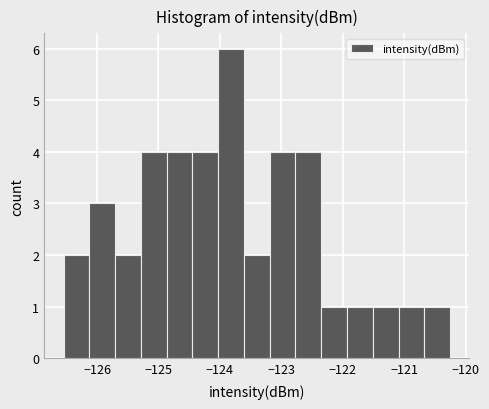

How tall is the bar that spans -121.1 to -120.7 on the x-axis? Neither the bar edges nor the heights are printed on the chart, so give them approximately, as read against the axes.

1